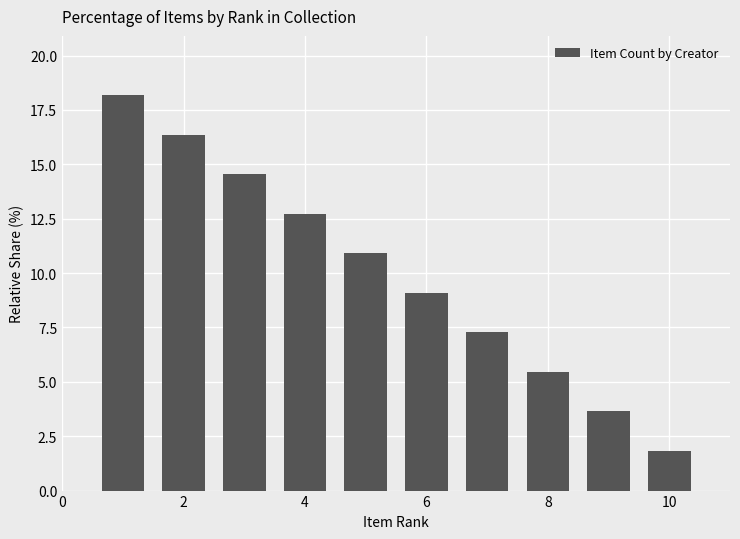

What is the value of the 9th bar from the left?

3.6